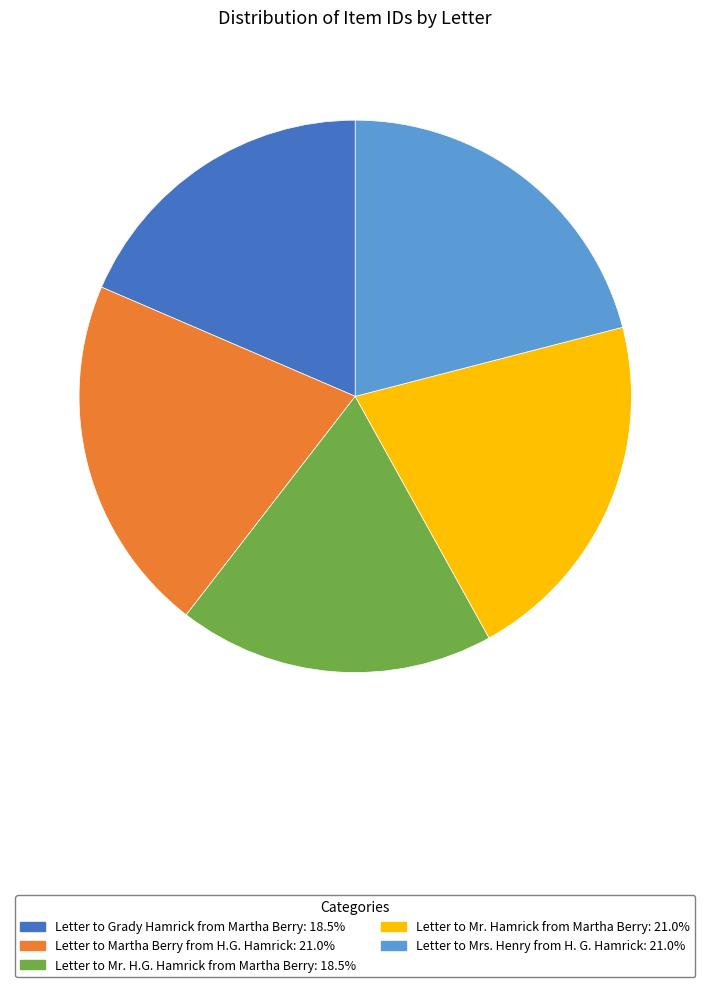

Does any single category account for the majority?

No